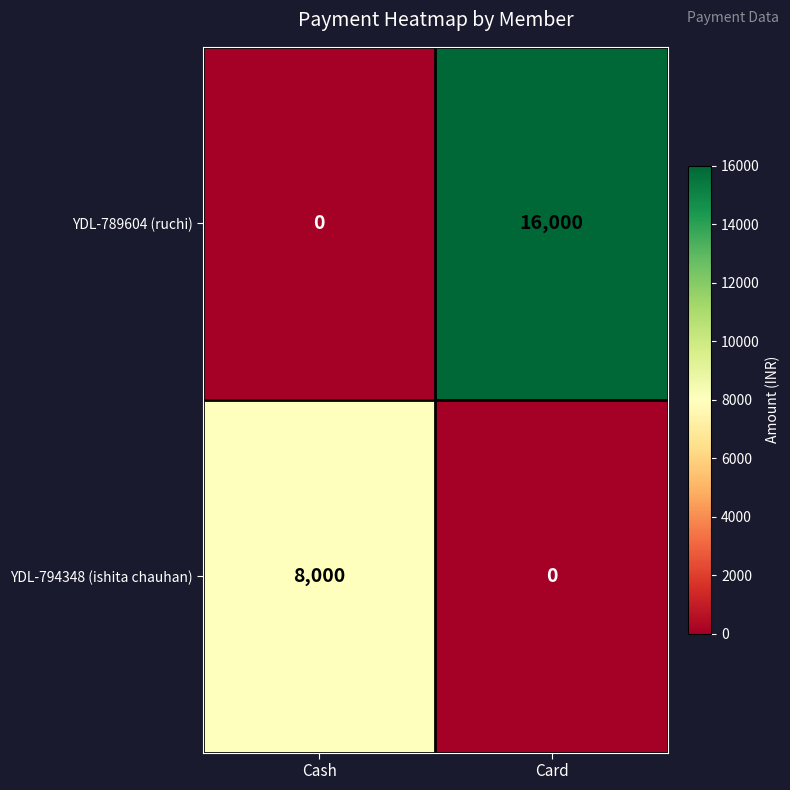

What is the average value of the YDL-794348 (ishita chauhan) series?

4000